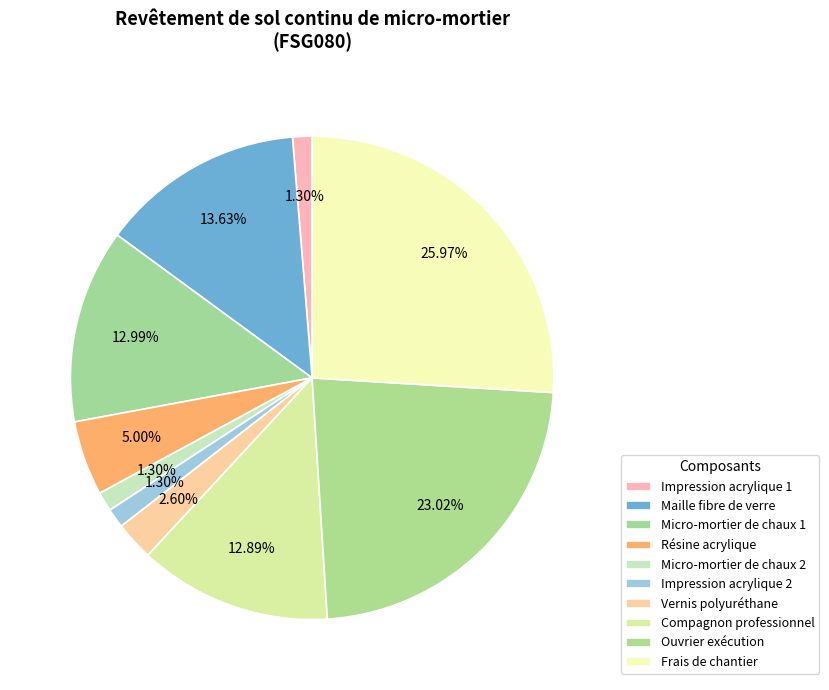

How many slices are in this pie chart?

10